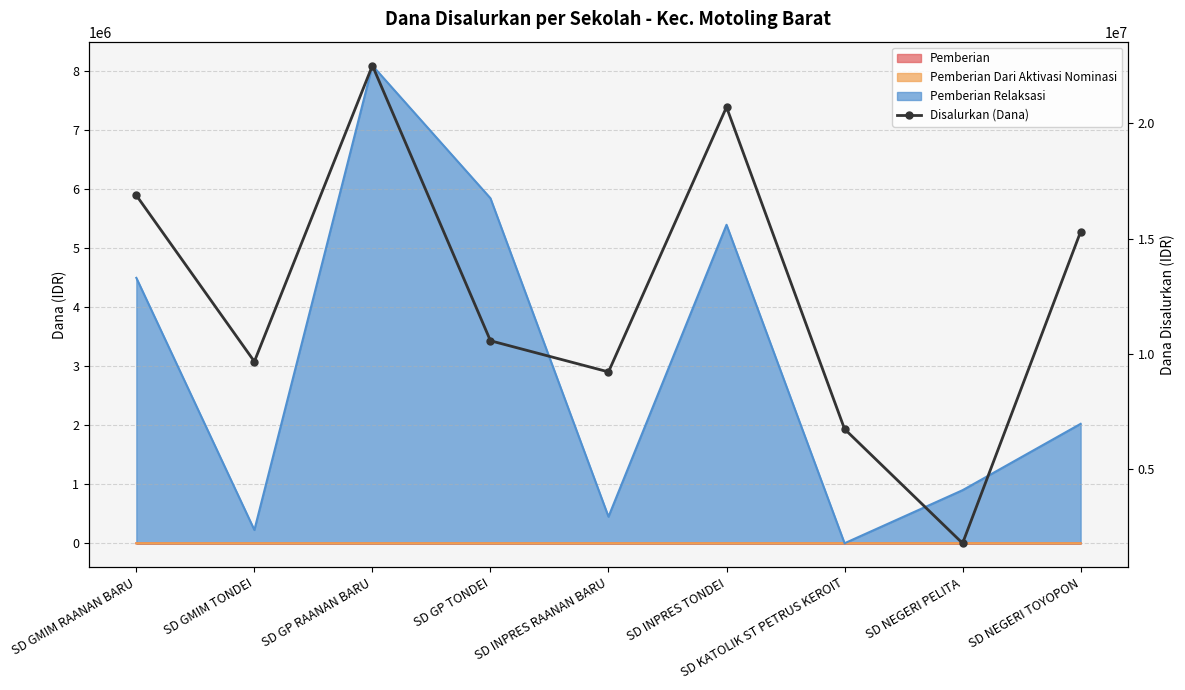

How many data points are less than 10575000?

4